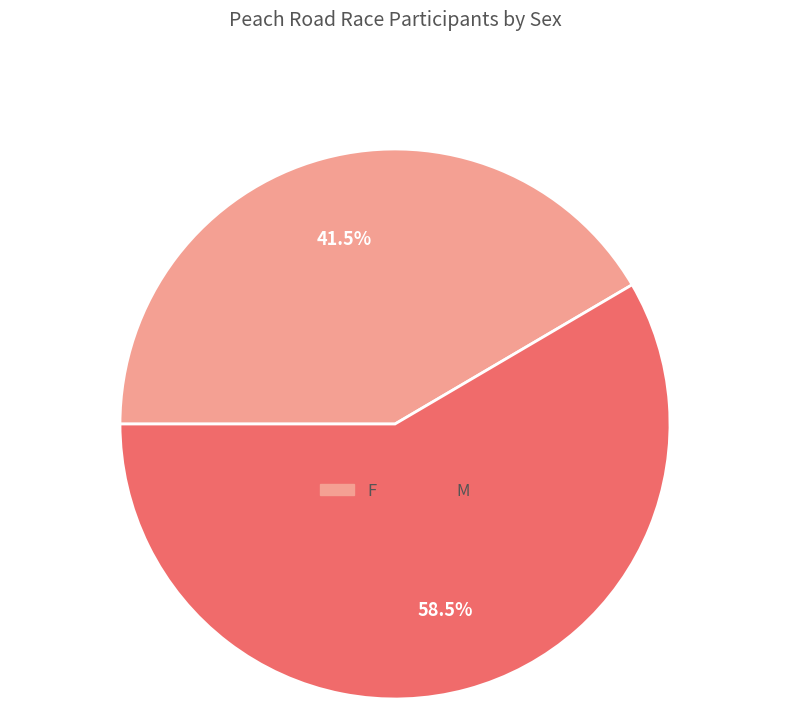

Combined, do M and F account for over 50%?

Yes